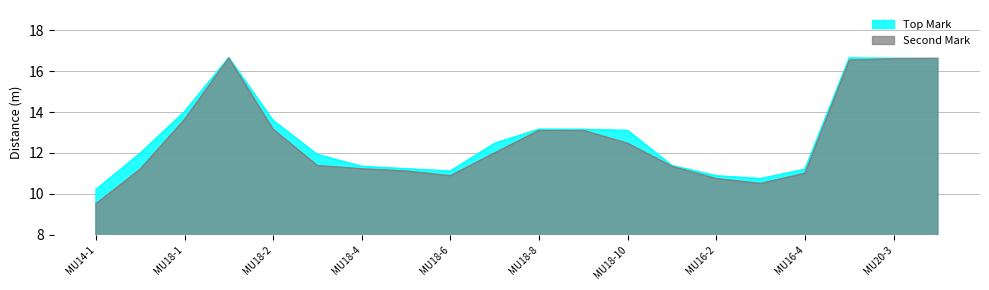

True or false: Second Mark and Top Mark cross at least once.

True